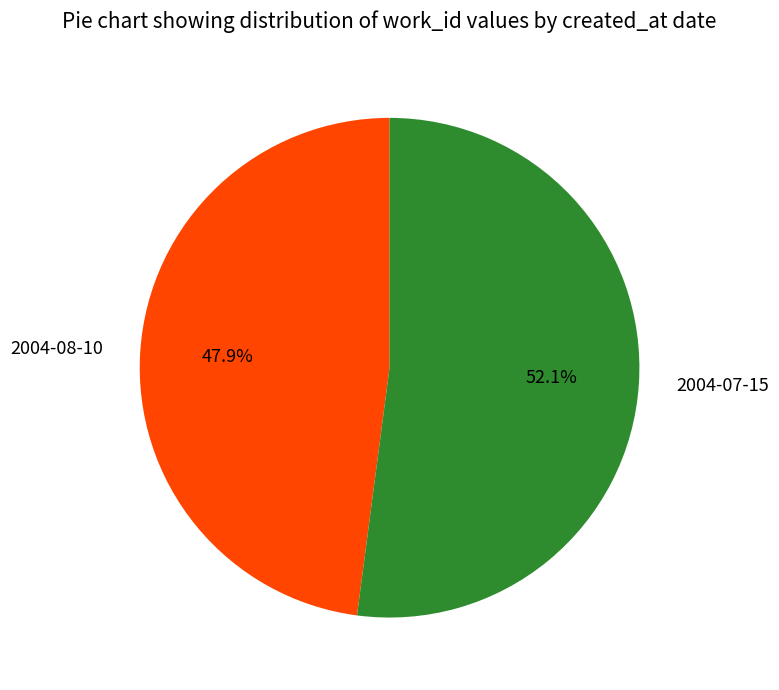

How many slices are in this pie chart?

2